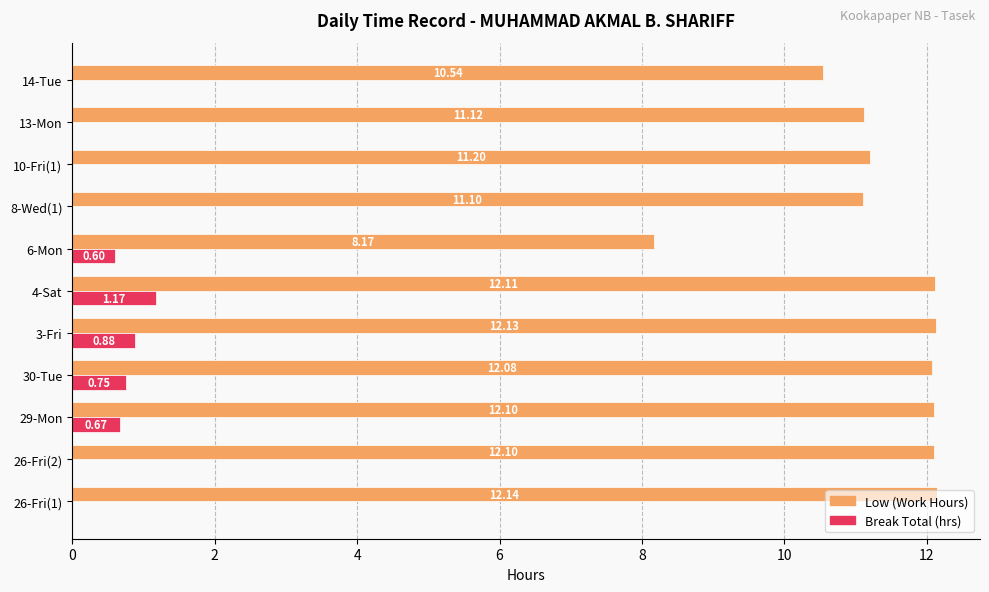

How many distinct data groups are displayed?

2